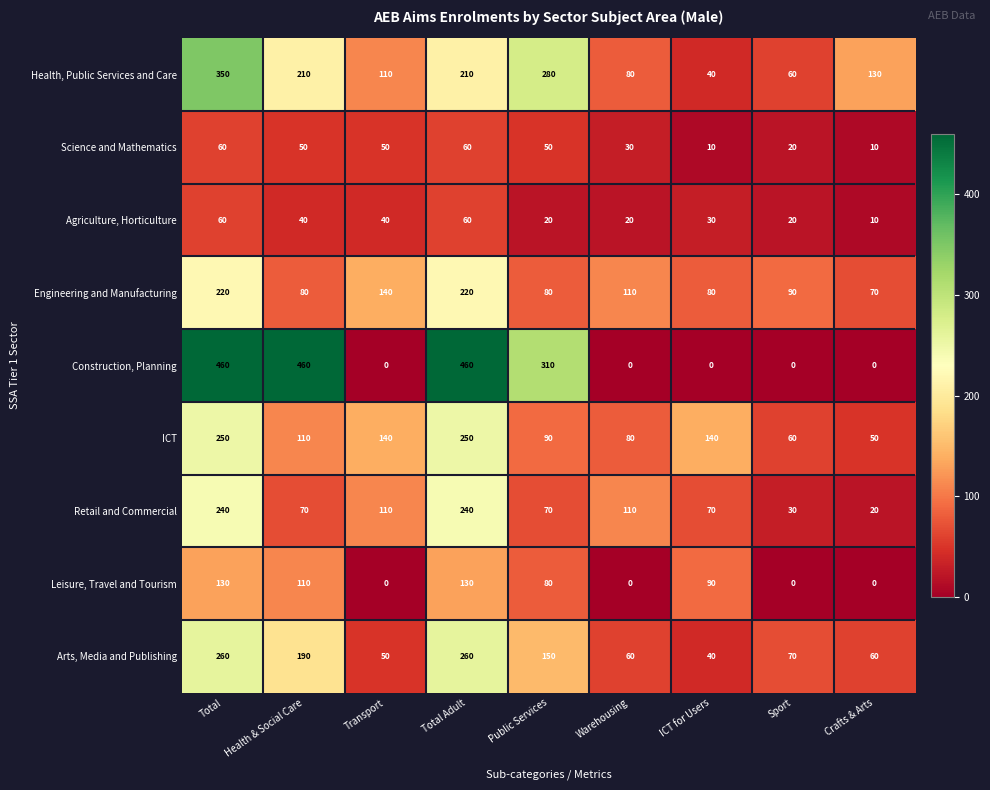

What is the total value across all series at Crafts & Arts?

350